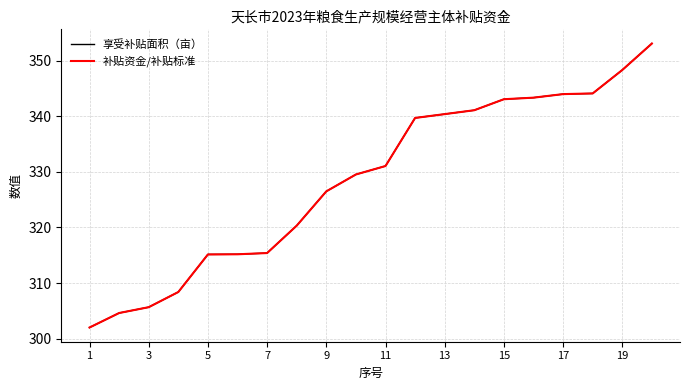

What is the smallest value displayed?

302.0